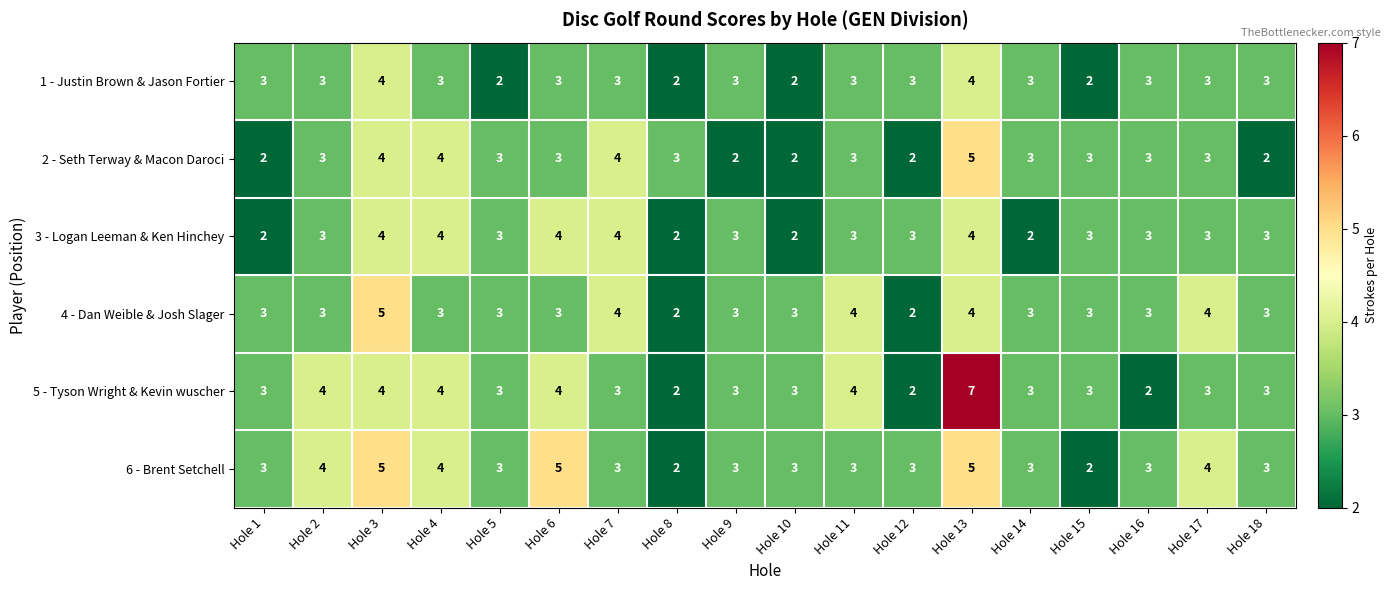

What value does the 5 - Tyson Wright & Kevin wuscher series have at Hole 7?

3